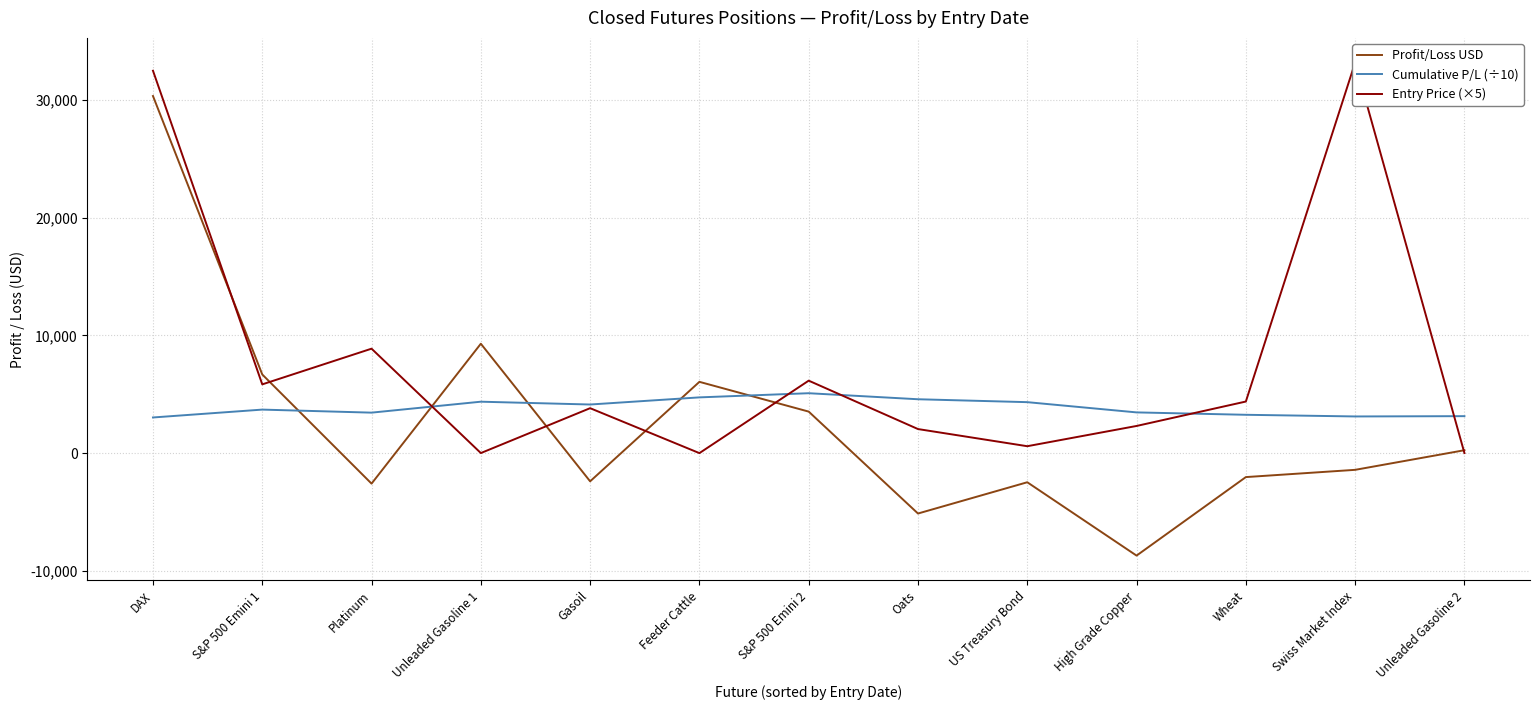

How many intersections are there between Entry Price (×5) and Cumulative P/L (÷10)?

5